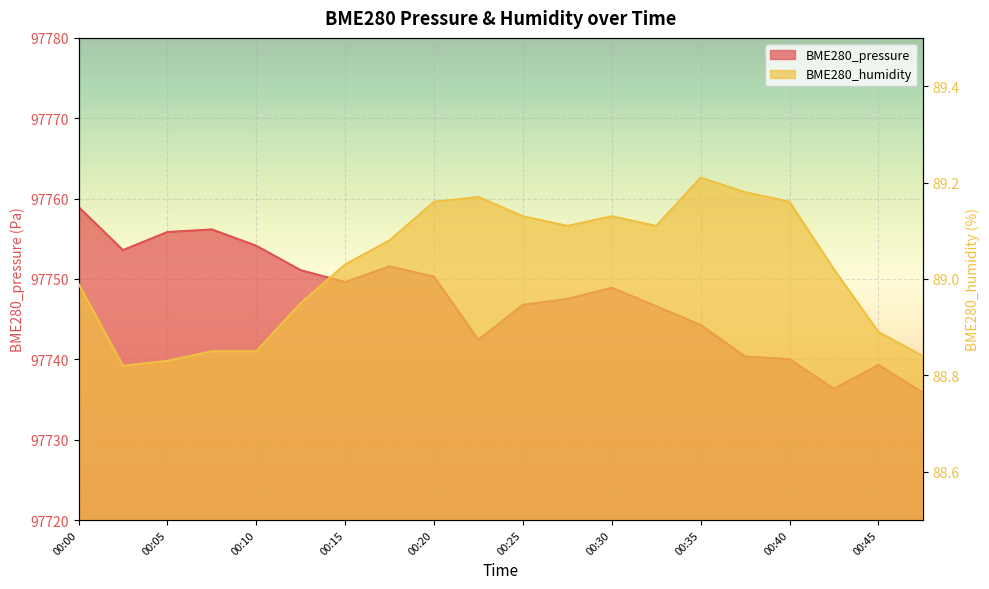

Reading left to right, what are all the values shown in this chart?

BME280_pressure: 97759.0	97753.6	97755.8	97756.2	97754.1	97751.1	97749.6	97751.6	97750.3	97742.4	97746.8	97747.5	97748.9	97746.6	97744.3	97740.4	97740.0	97736.3	97739.3	97735.9
BME280_humidity: 89.0	88.8	88.8	88.8	88.8	89.0	89.0	89.1	89.2	89.2	89.1	89.1	89.1	89.1	89.2	89.2	89.2	89.0	88.9	88.8